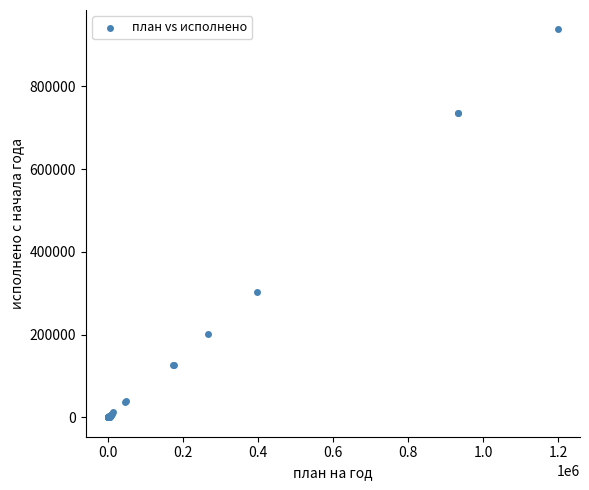

What Y value in the scatter plot is closest to 468863?

304059.4